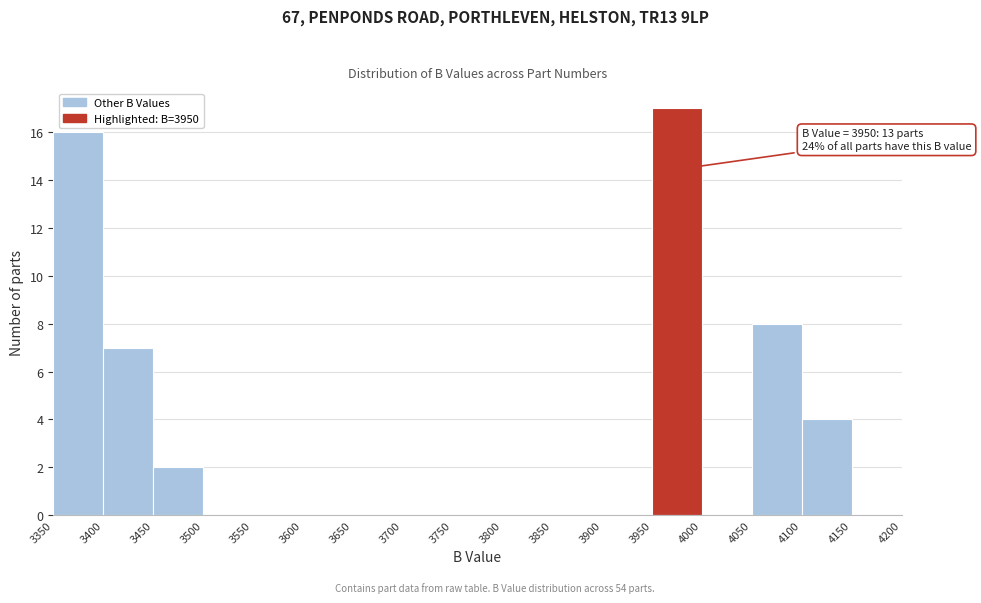

Which range on the x-axis has the tallest bar?

3950 to 4000